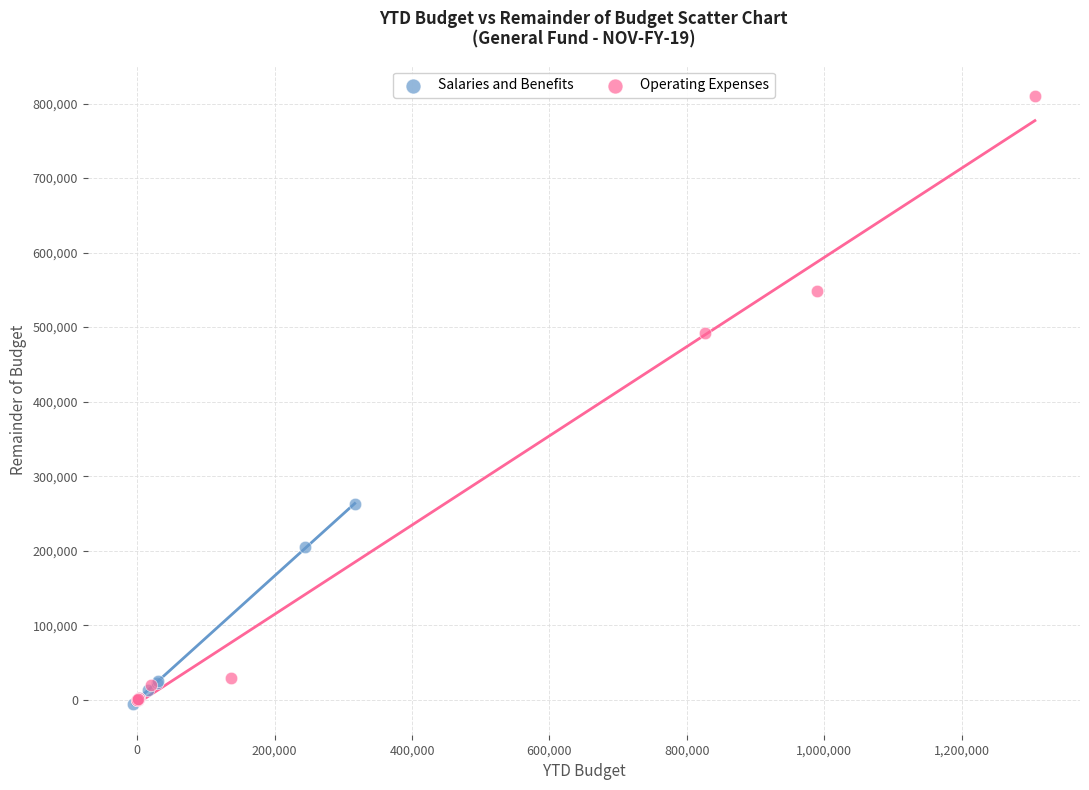

Which series reaches the maximum Y coordinate?

Operating Expenses